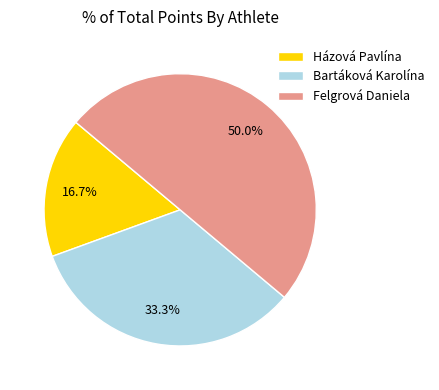

Is it true that Házová Pavlína is 8% of the pie?

False